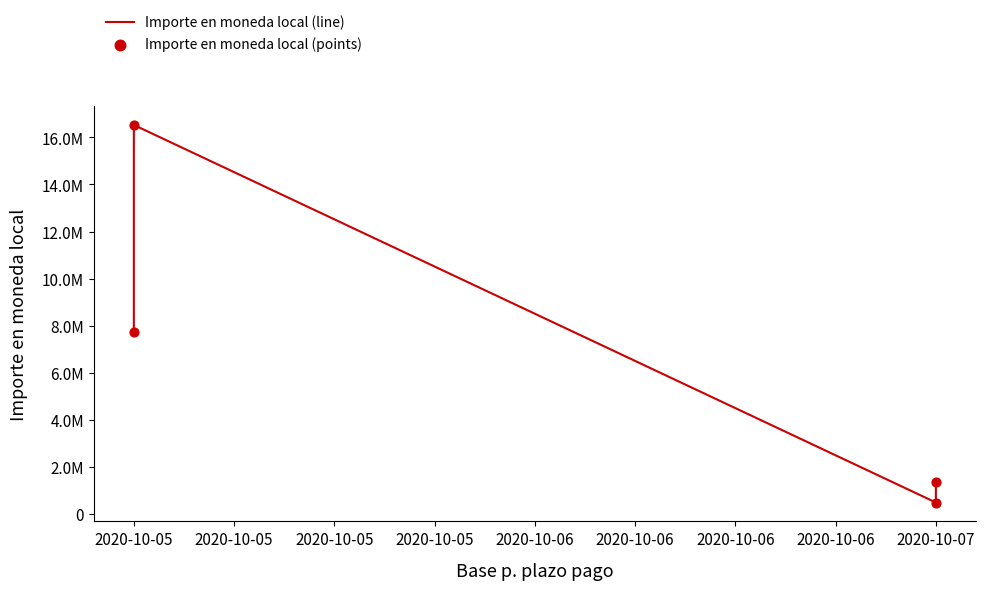

Which series has the largest total across all categories?

Importe en moneda local (line)